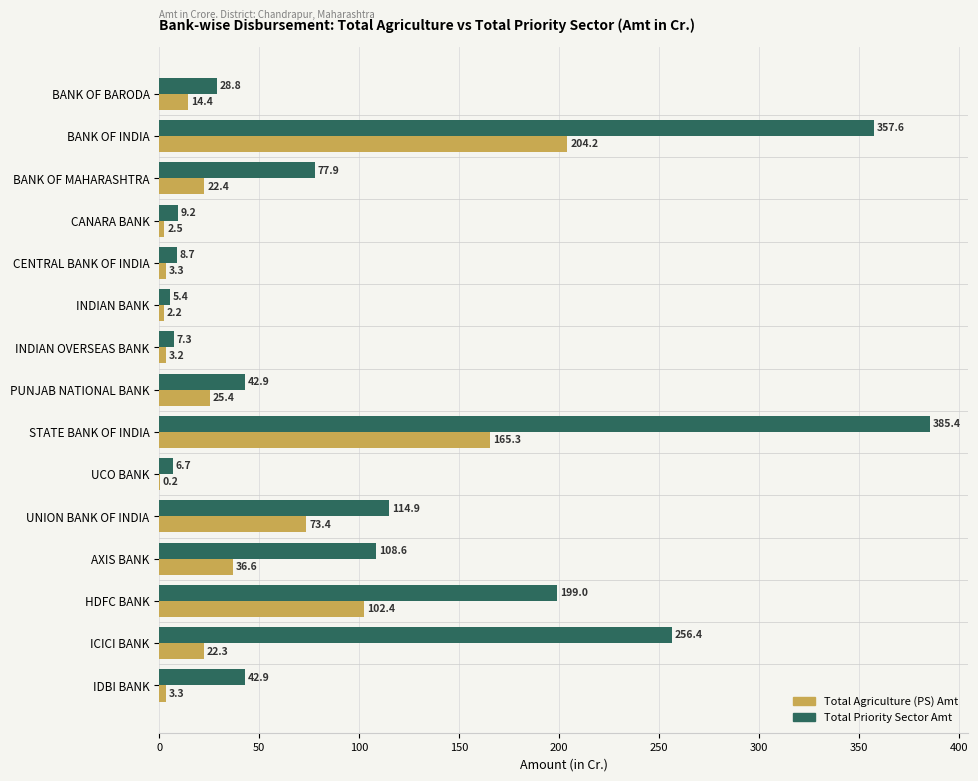

What is the approximate value of Total Priority Sector Amt at ICICI BANK?

256.4